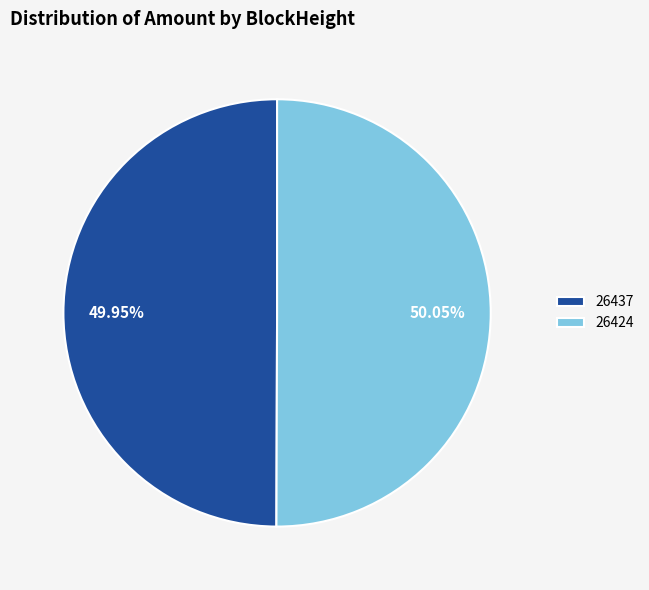

How many slices are in this pie chart?

2